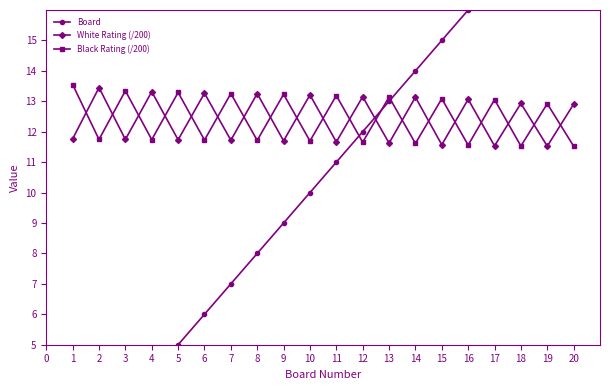

How many intersections are there between White Rating (/200) and Black Rating (/200)?

19